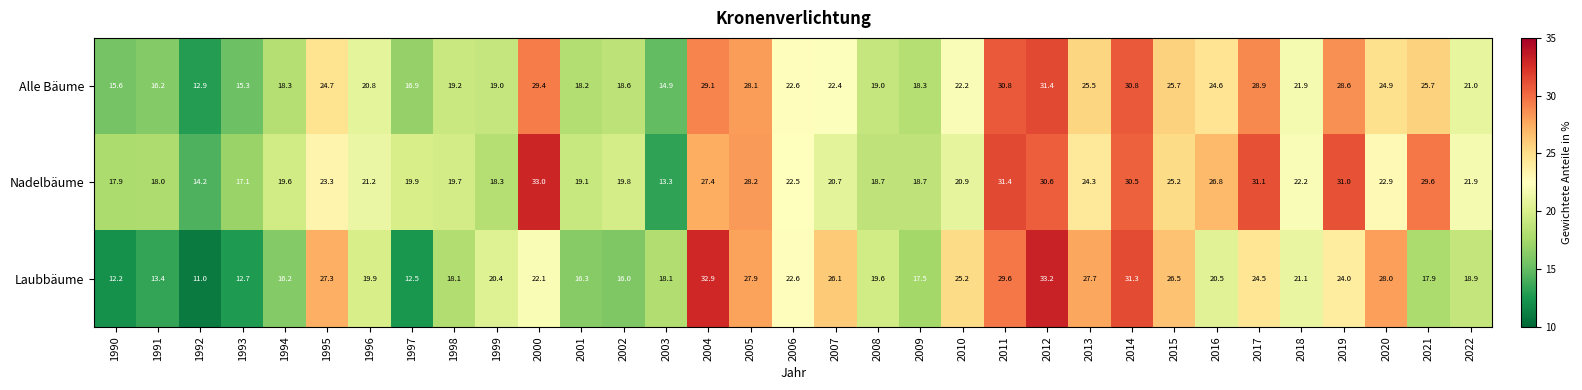

What is the sum of the Laubbäume values at 1993 and 1999?

33.1